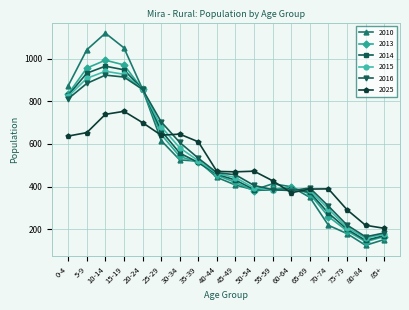

What is the label of the 15th point from the left?

70-74